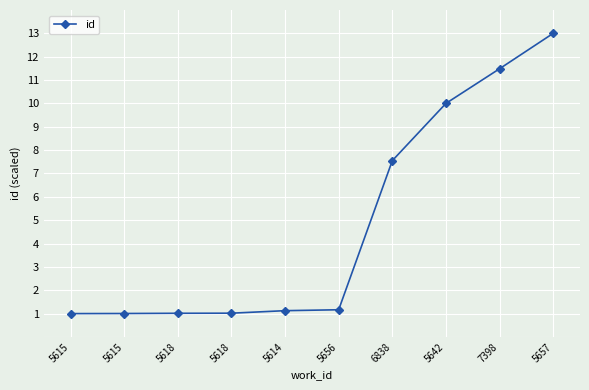

Count the number of categories in the chart.

10